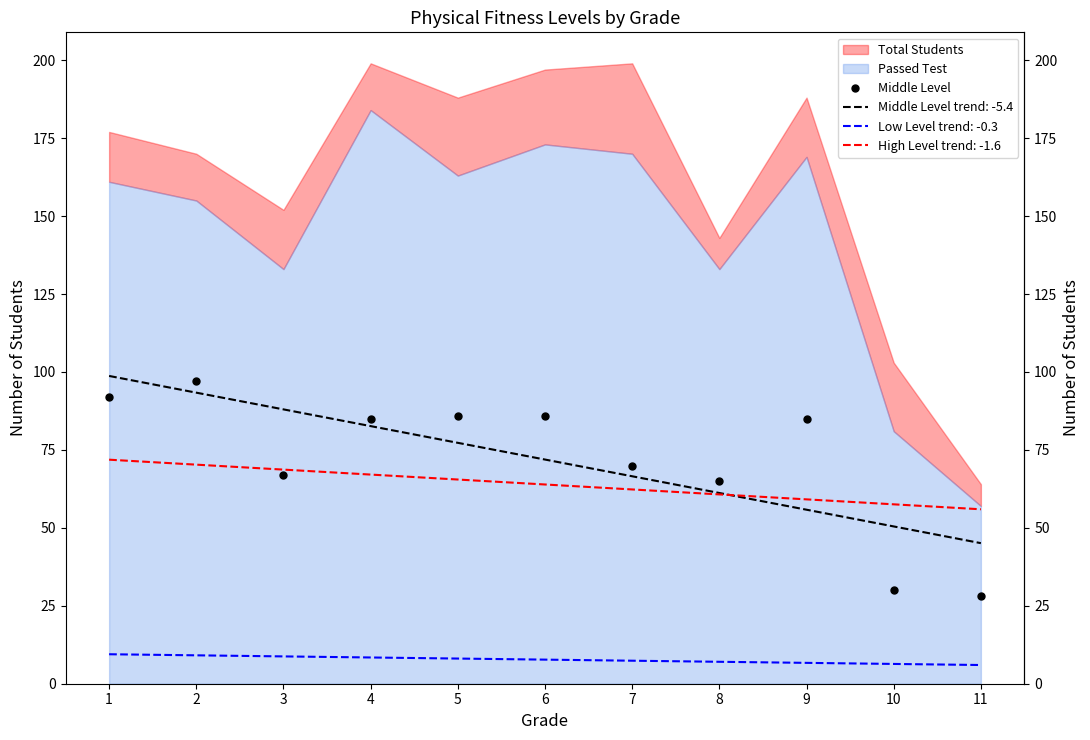

Reading left to right, what are all the values shown in this chart?

92	97	67	85	86	86	70	65	85	30	28